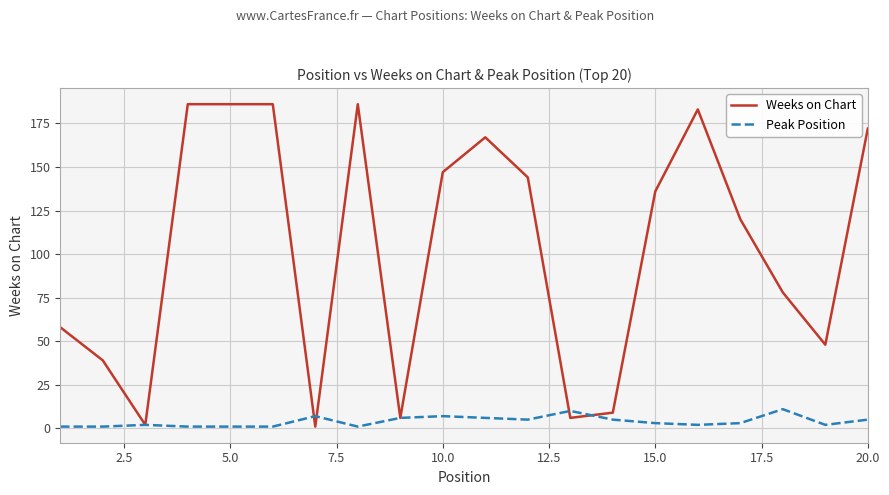

True or false: Peak Position and Weeks on Chart intersect in this chart.

True